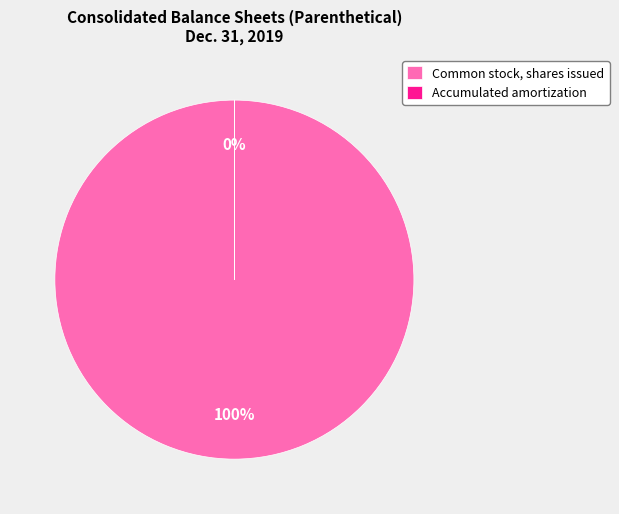

How many segments does this pie chart have?

2